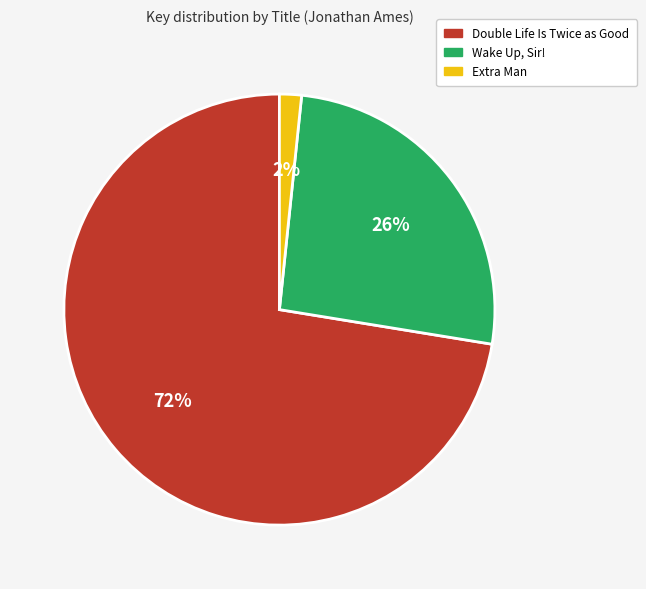

What percentage is the Extra Man slice, to the nearest percent?

2%